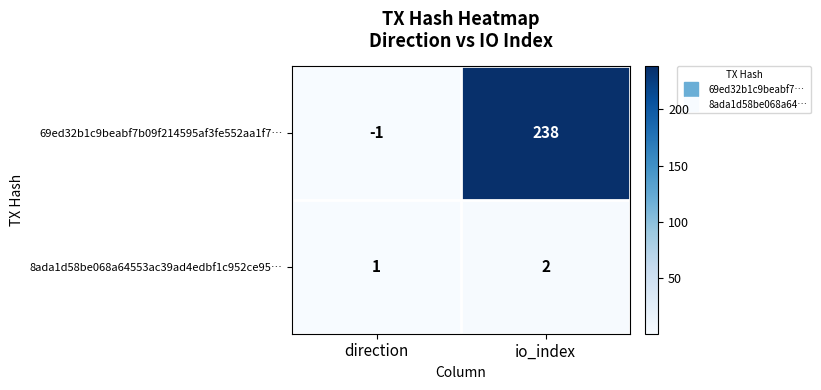

Rank the series by their maximum value, from highest to lowest.

69ed32b1c9beabf7b09f214595af3fe552aa1f7…, 8ada1d58be068a64553ac39ad4edbf1c952ce95…